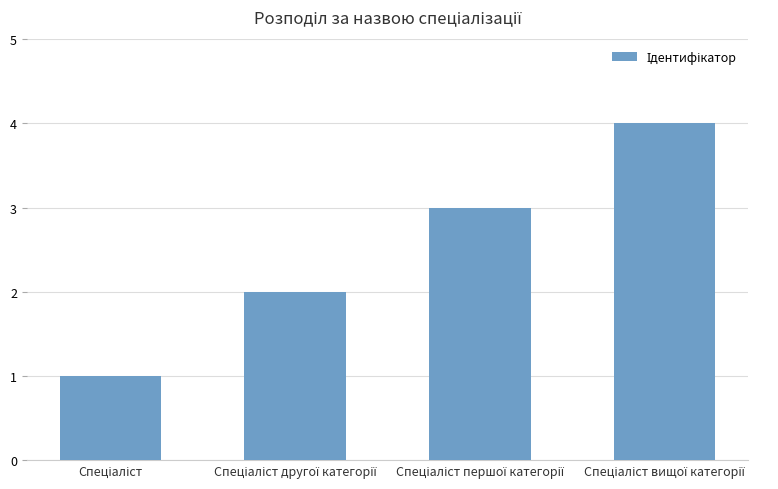

What is the greatest value displayed?

4